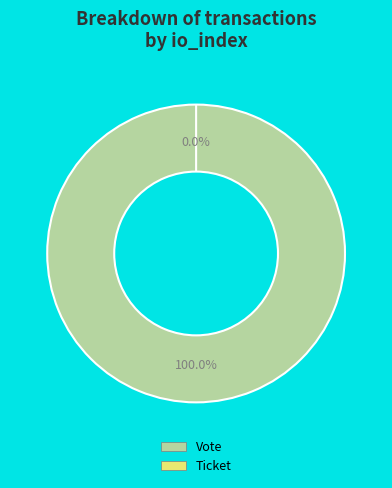

Which category has the biggest portion of the pie?

Vote